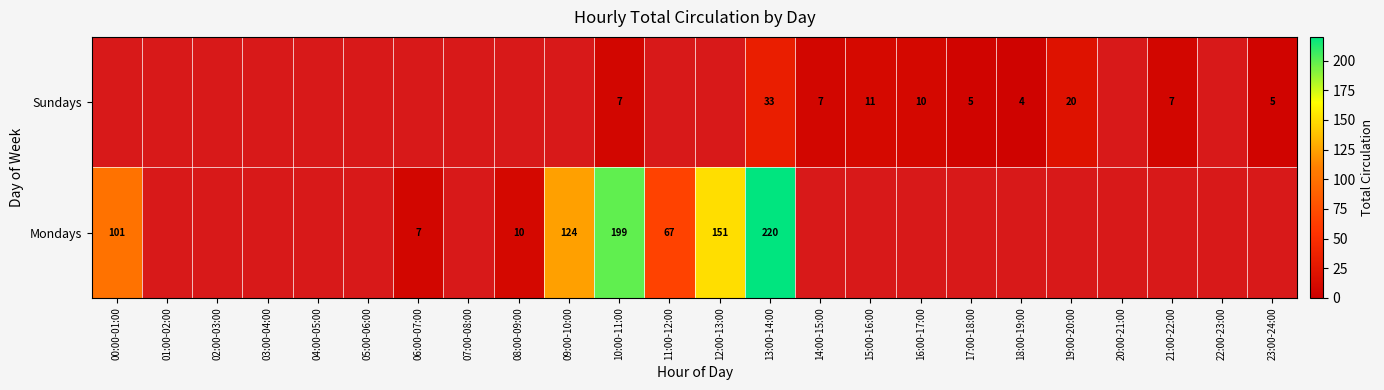

True or false: Mondays has a value of 199 at 10:00-11:00.

True